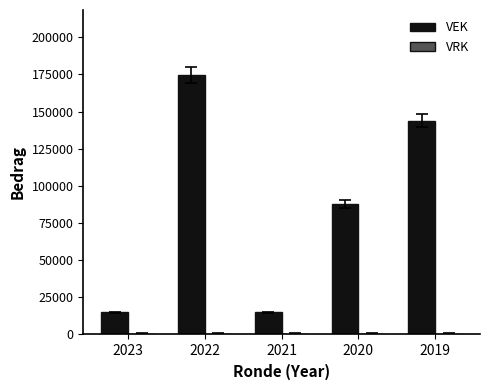

How many data points does each series have?

5